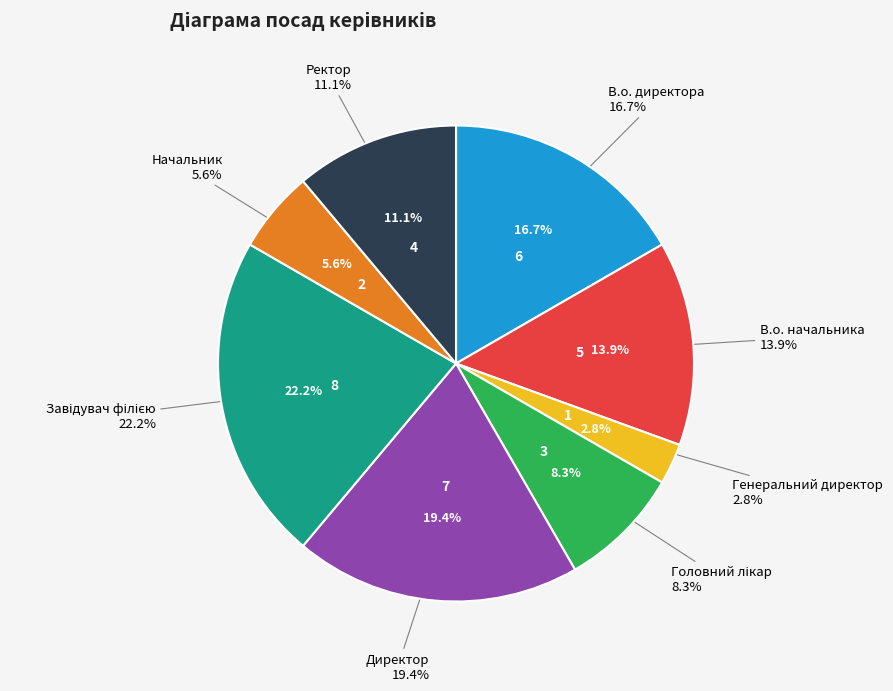

Which has a higher value, Начальник or Директор?

Директор